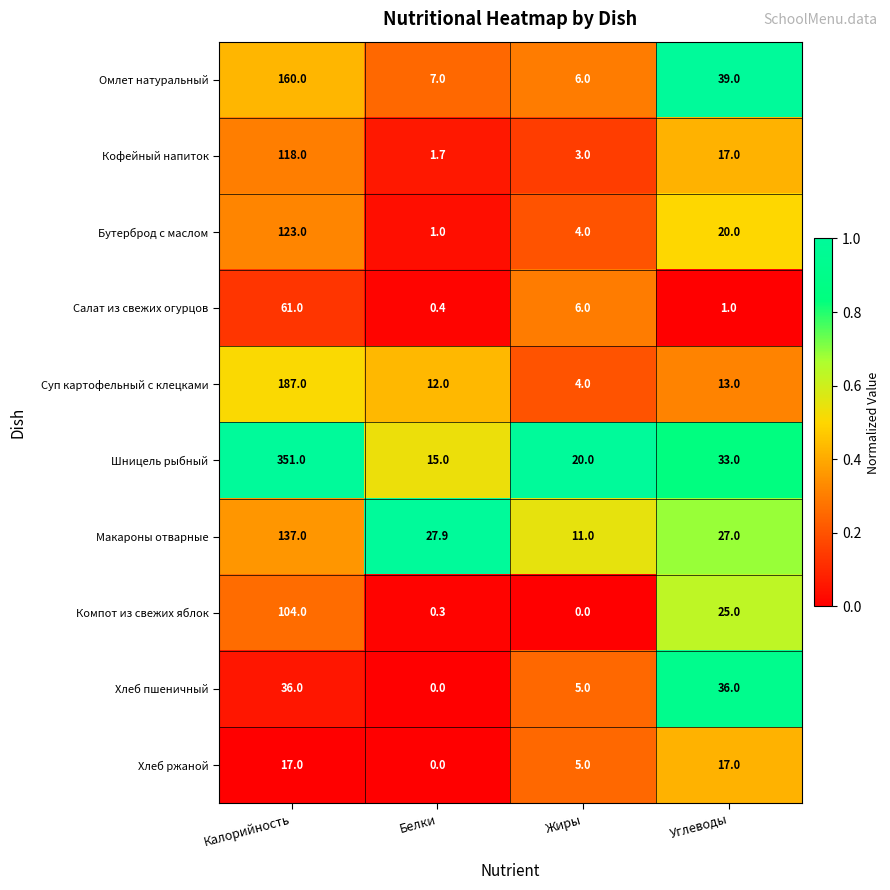

What is the difference between the second highest and minimum values in the Омлет натуральный series?

33.0